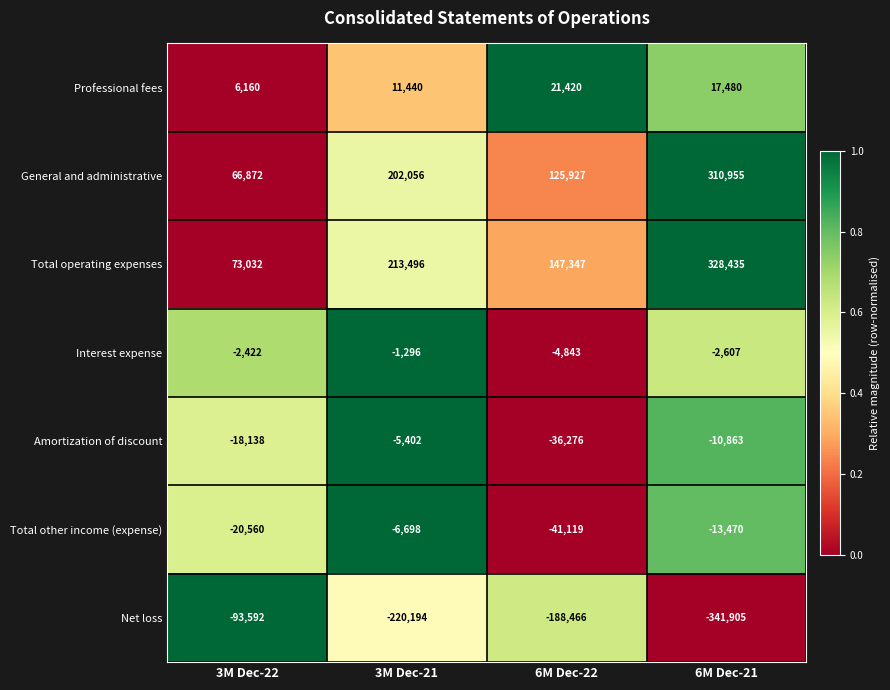

Reading left to right, extract all data points from this chart.

Professional fees: 6160	11440	21420	17480
General and administrative: 66872	202056	125927	310955
Total operating expenses: 73032	213496	147347	328435
Interest expense: -2422	-1296	-4843	-2607
Amortization of discount: -18138	-5402	-36276	-10863
Total other income (expense): -20560	-6698	-41119	-13470
Net loss: -93592	-220194	-188466	-341905